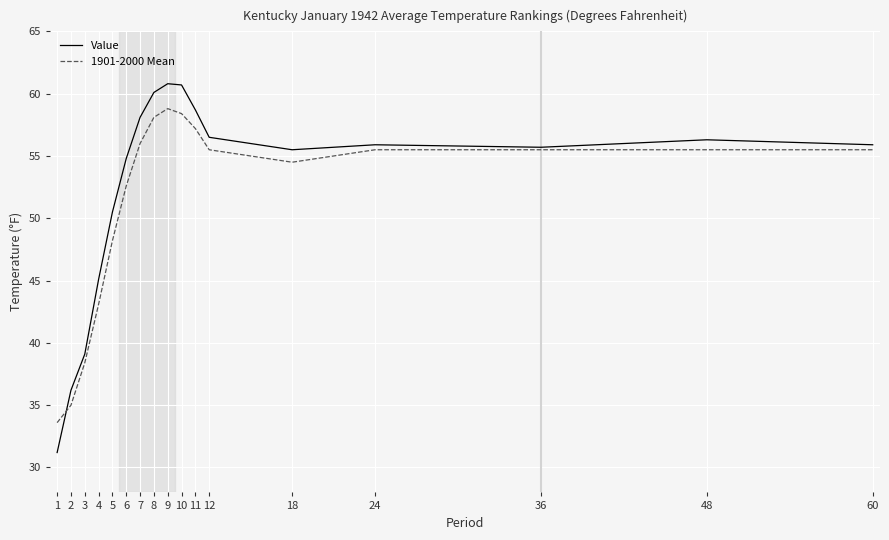

Is this an area chart (filled region under the line)?

No